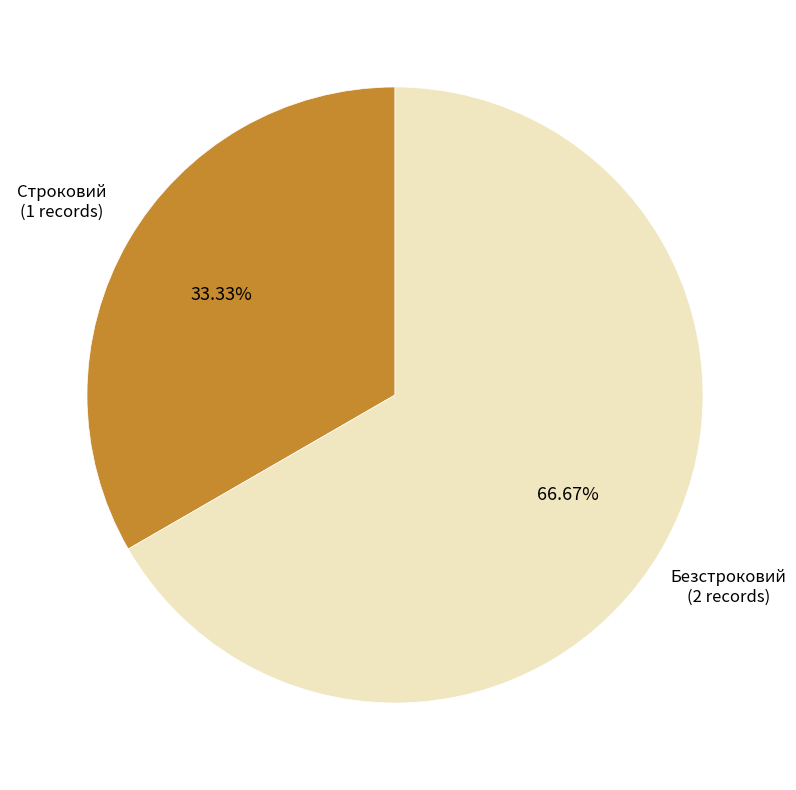

Does any single category account for the majority?

Yes